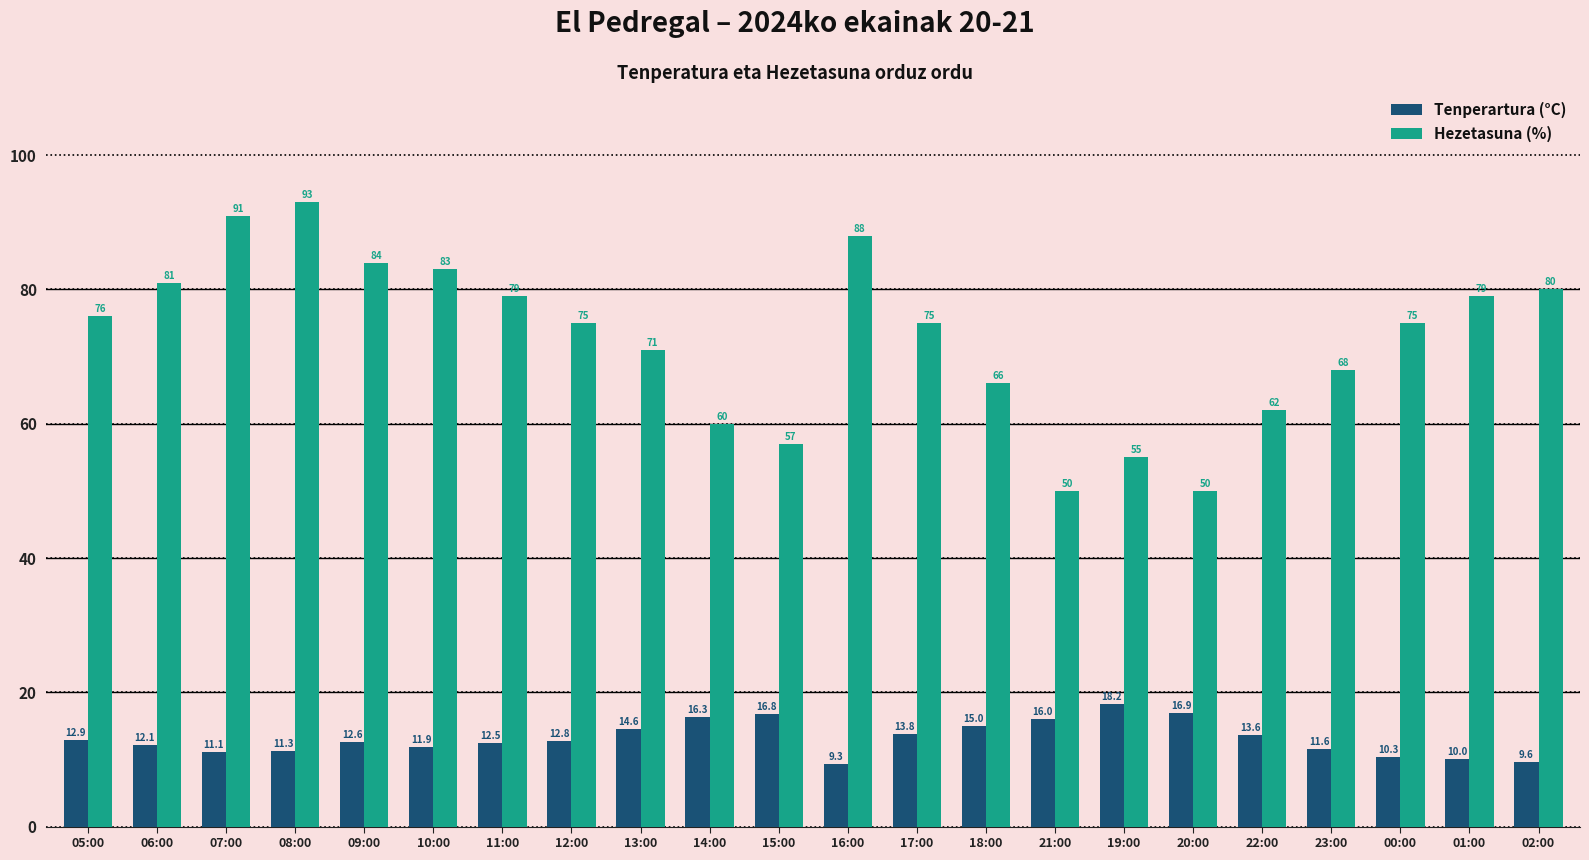

What is the difference between the highest and lowest values at 20:00?

33.1